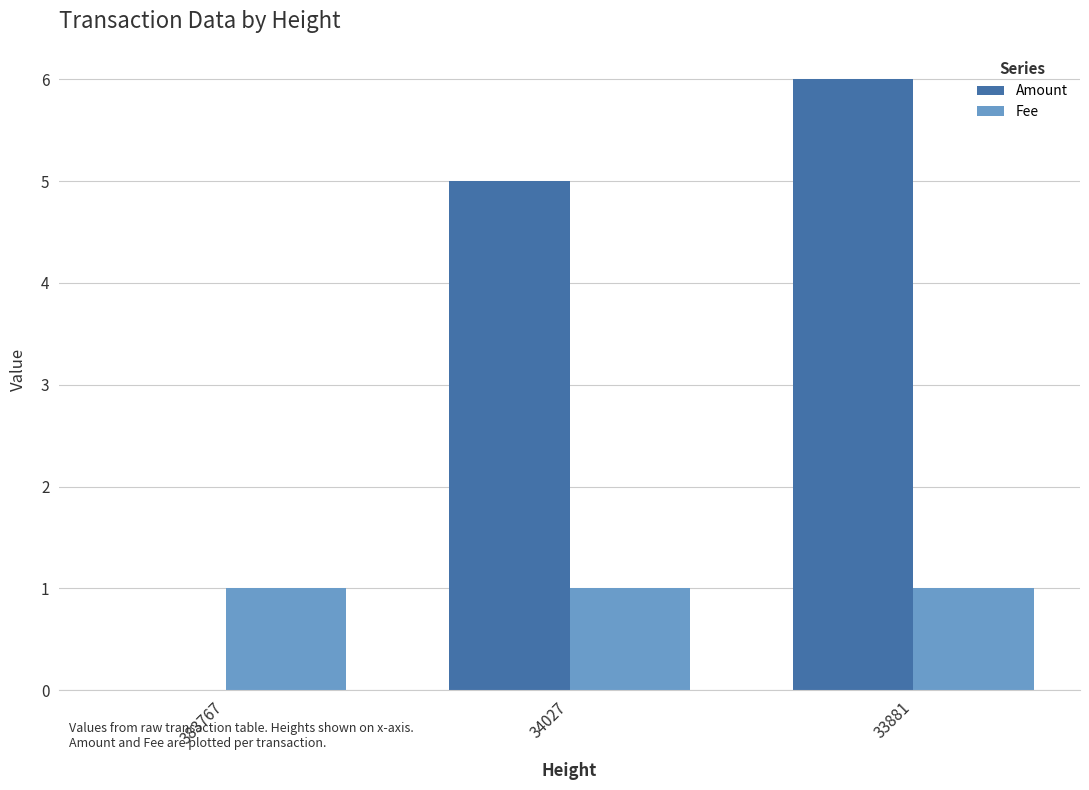

The value of Fee at 383767 is 1. True or false?

True